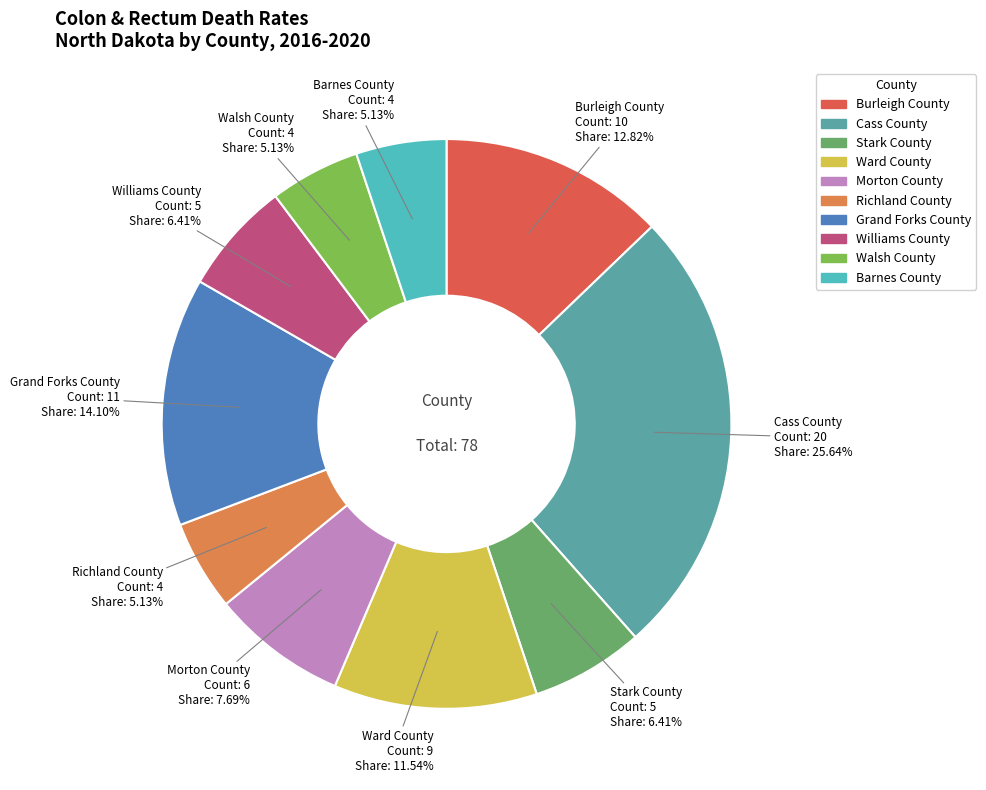

Count the number of slices in the pie.

10